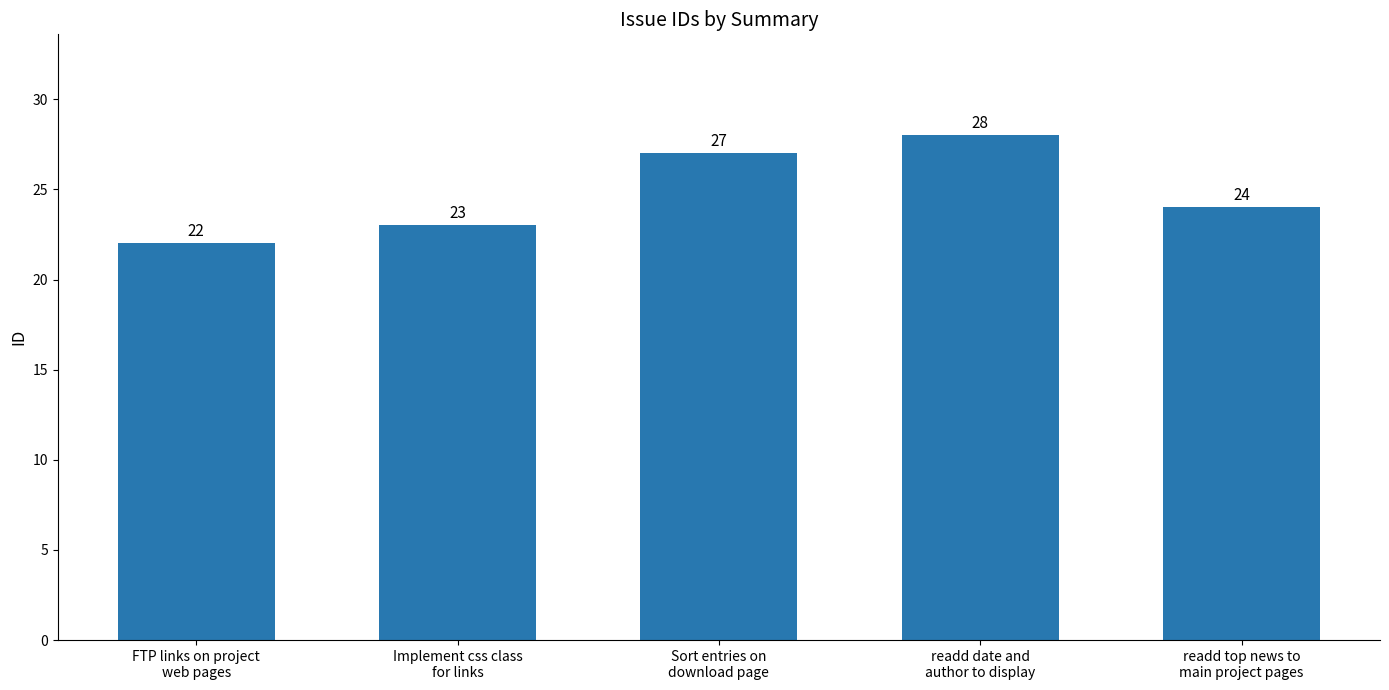

What is the change in value from FTP links on project
web pages to Implement css class
for links?

+1